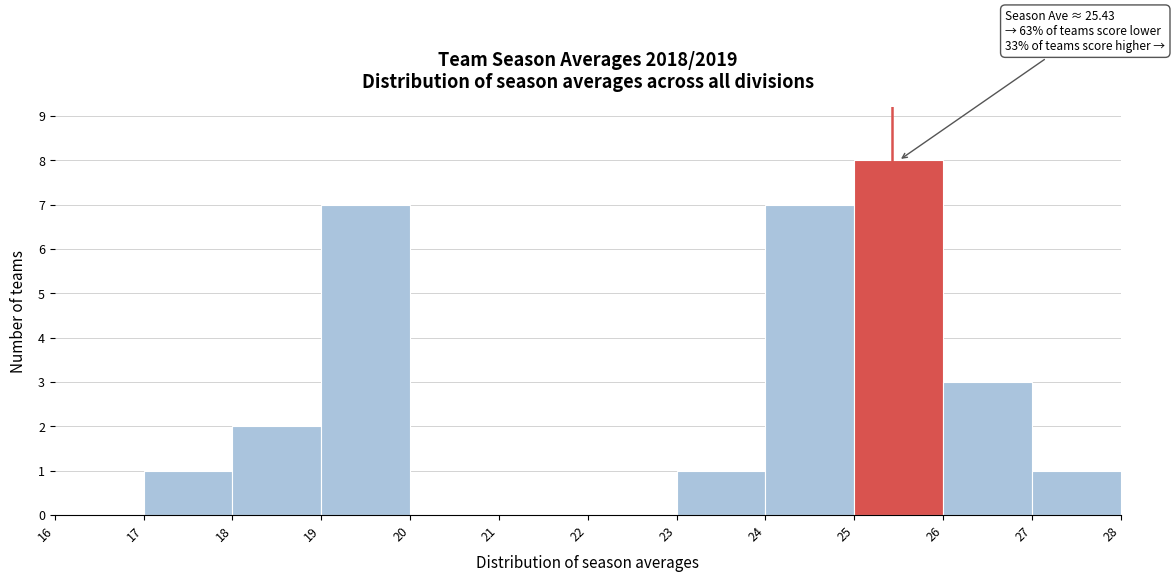

Over which range of the x-axis is the bar tallest?

25 to 26